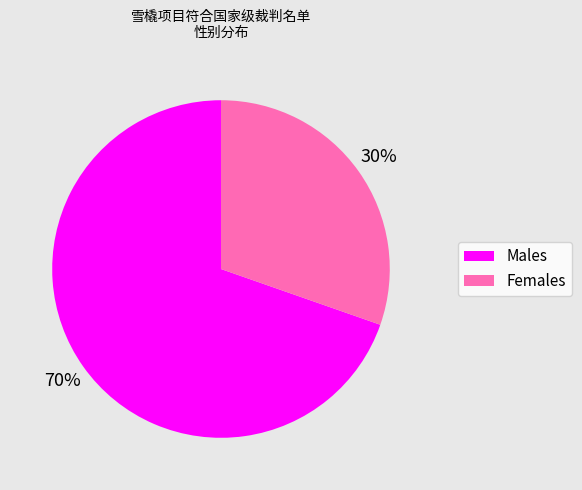

Is there a majority slice in this chart?

Yes